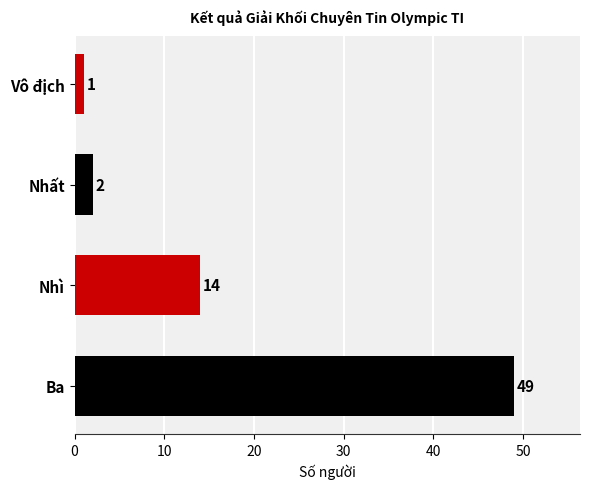

Reading bottom to top, what are all the values shown in this chart?

Ba=49	Nhì=14	Nhất=2	Vô địch=1